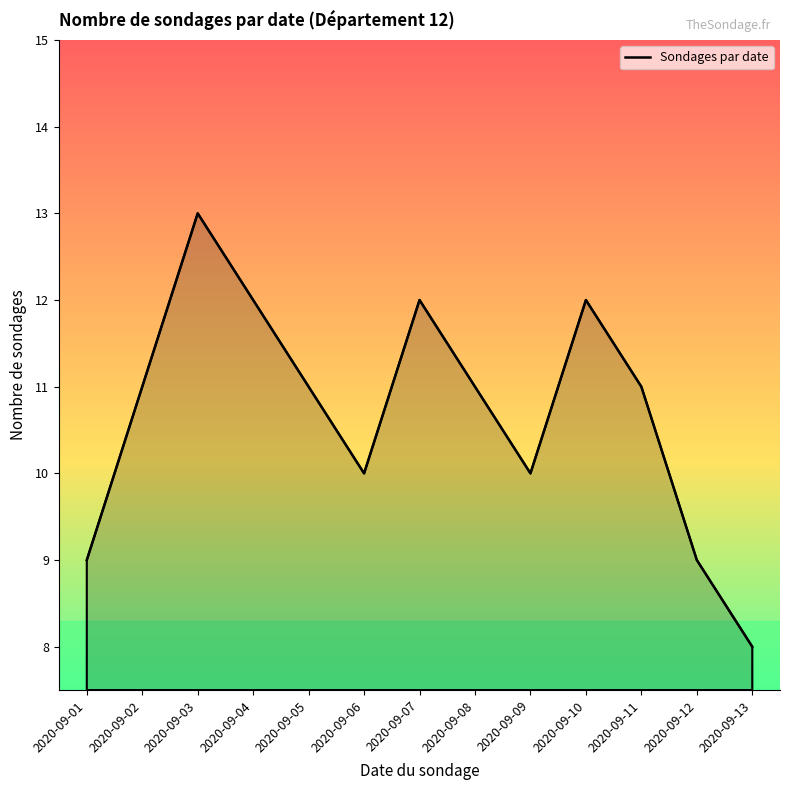

Which has a higher value, 2020-09-07 or 2020-09-02?

2020-09-07